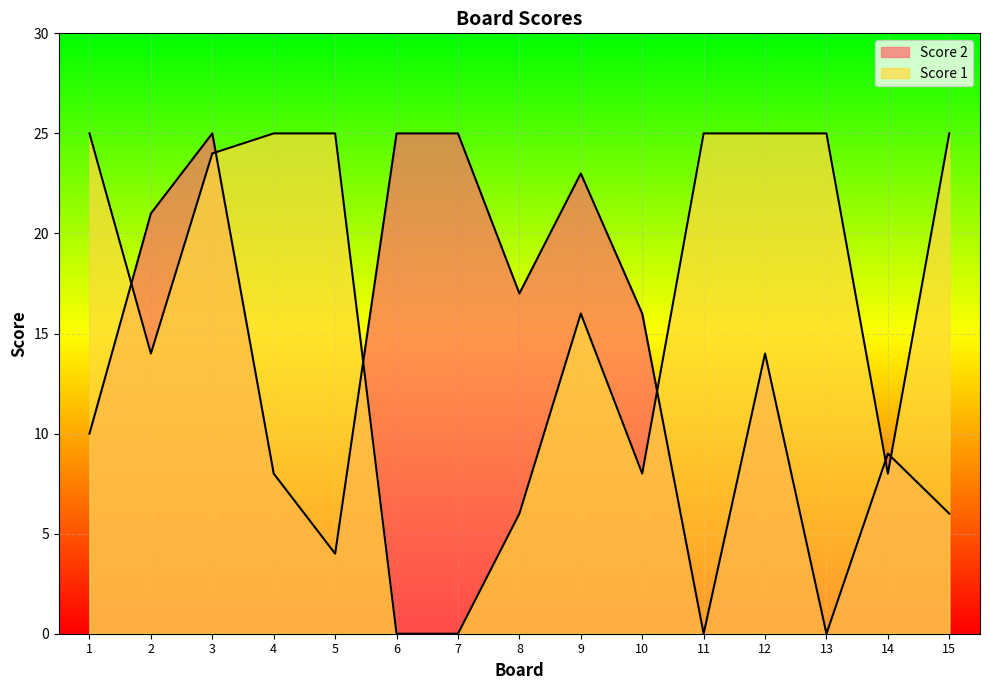

Which series has the largest total across all categories?

Score 1